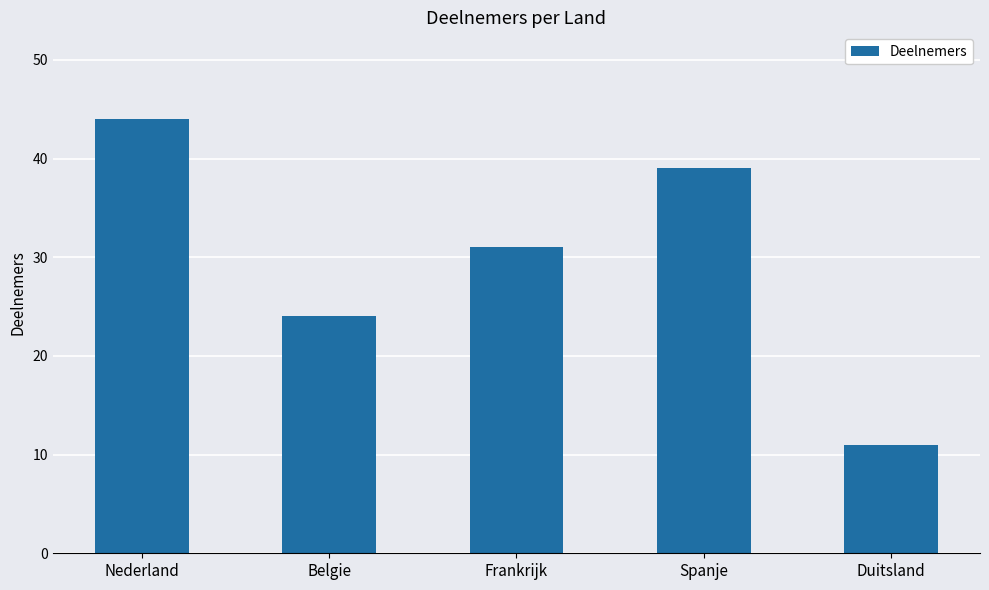

What is the average value?

30